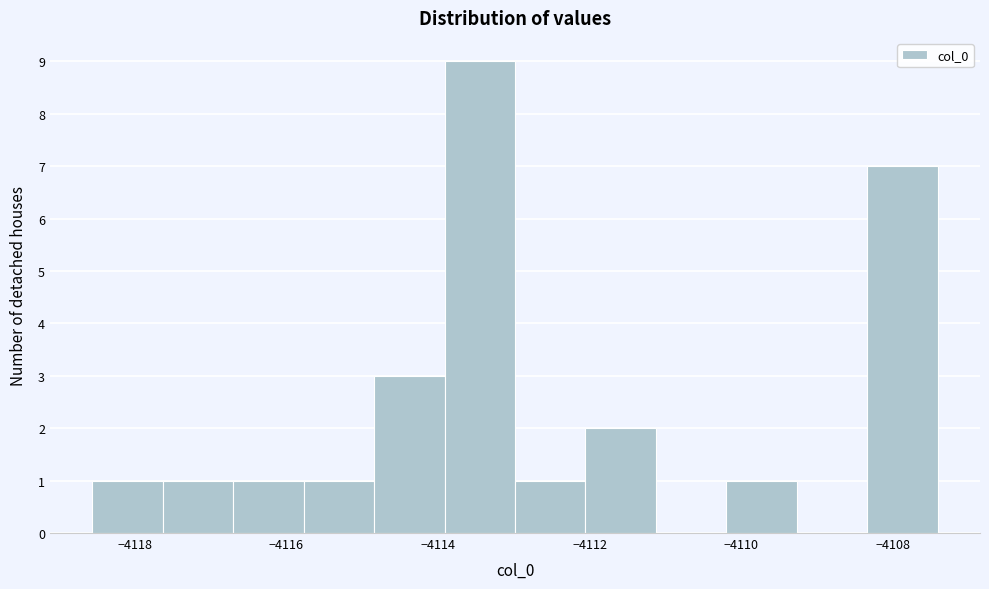

Reading left to right, transcribe this chart: for each bar, give the range it covers on the x-axis and its height. Neither the bar edges nor the heights are printed on the chart, so give them approximately, as read against the axes.

-4118.6 to -4117.6: 1
-4117.6 to -4116.8: 1
-4116.8 to -4115.8: 1
-4115.8 to -4114.8: 1
-4114.8 to -4114.0: 3
-4114.0 to -4113.0: 9
-4113.0 to -4112.0: 1
-4112.0 to -4111.2: 2
-4111.2 to -4110.2: 0
-4110.2 to -4109.2: 1
-4109.2 to -4108.4: 0
-4108.4 to -4107.4: 7